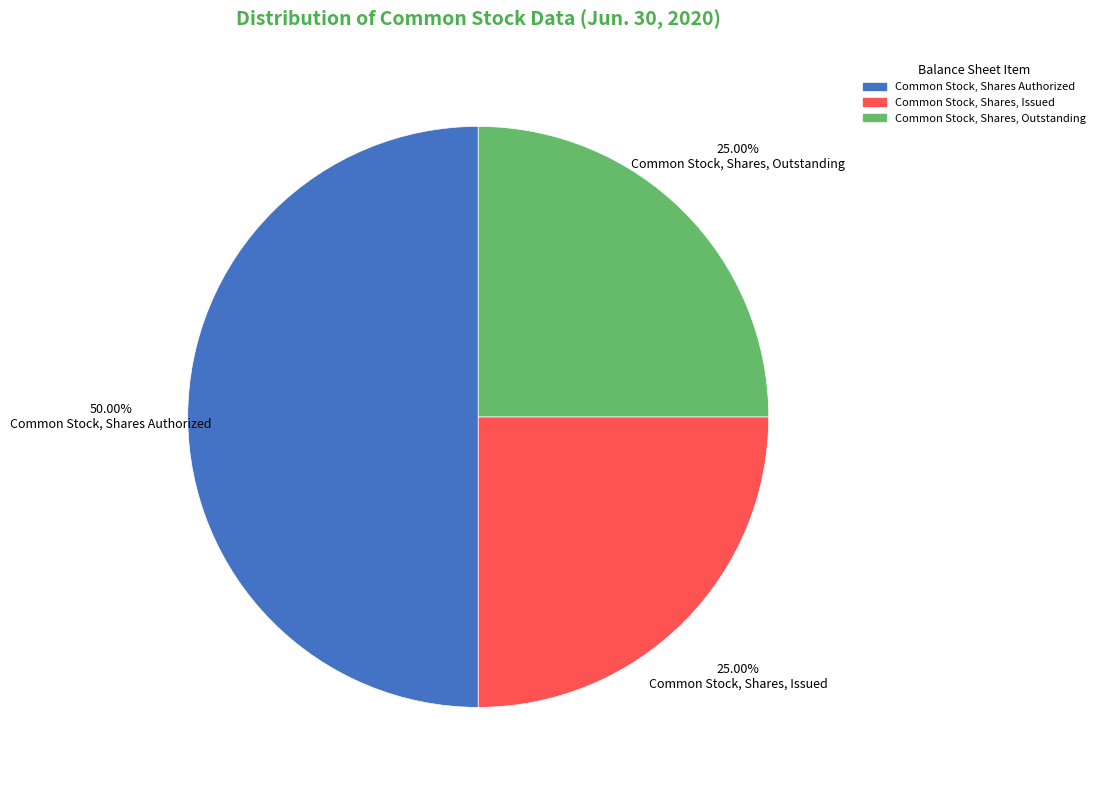

How many segments does this pie chart have?

3